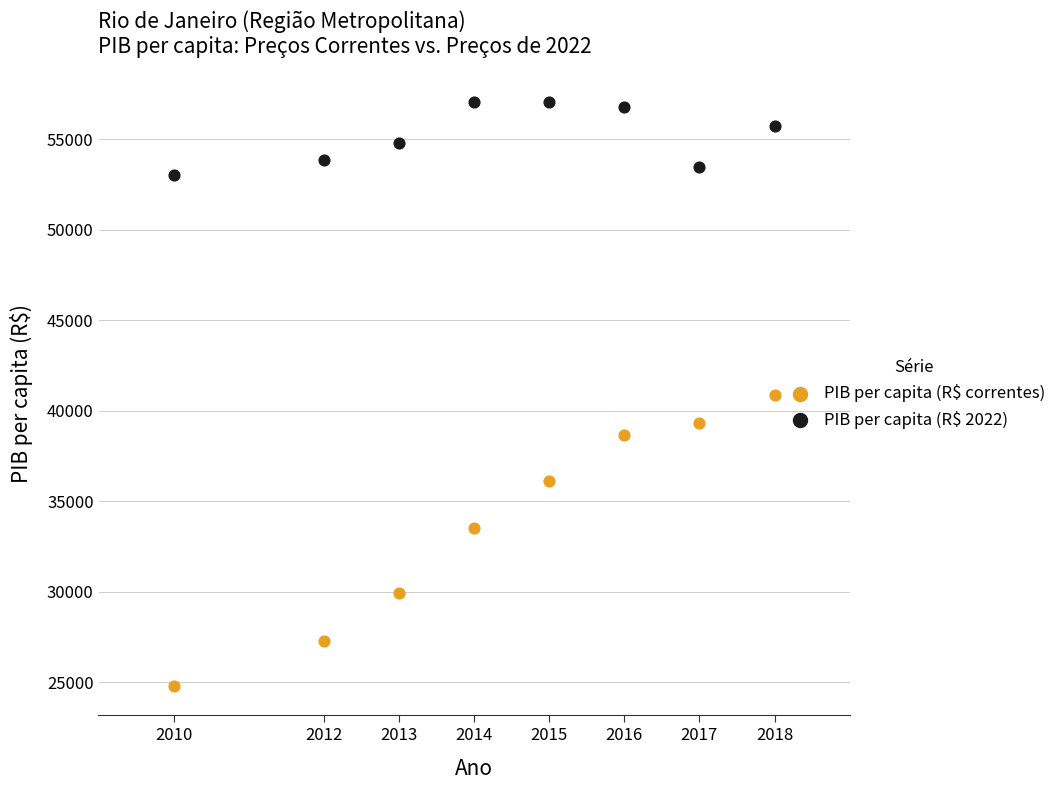

What are all the series names shown in the legend?

PIB per capita (R$ correntes), PIB per capita (R$ 2022)